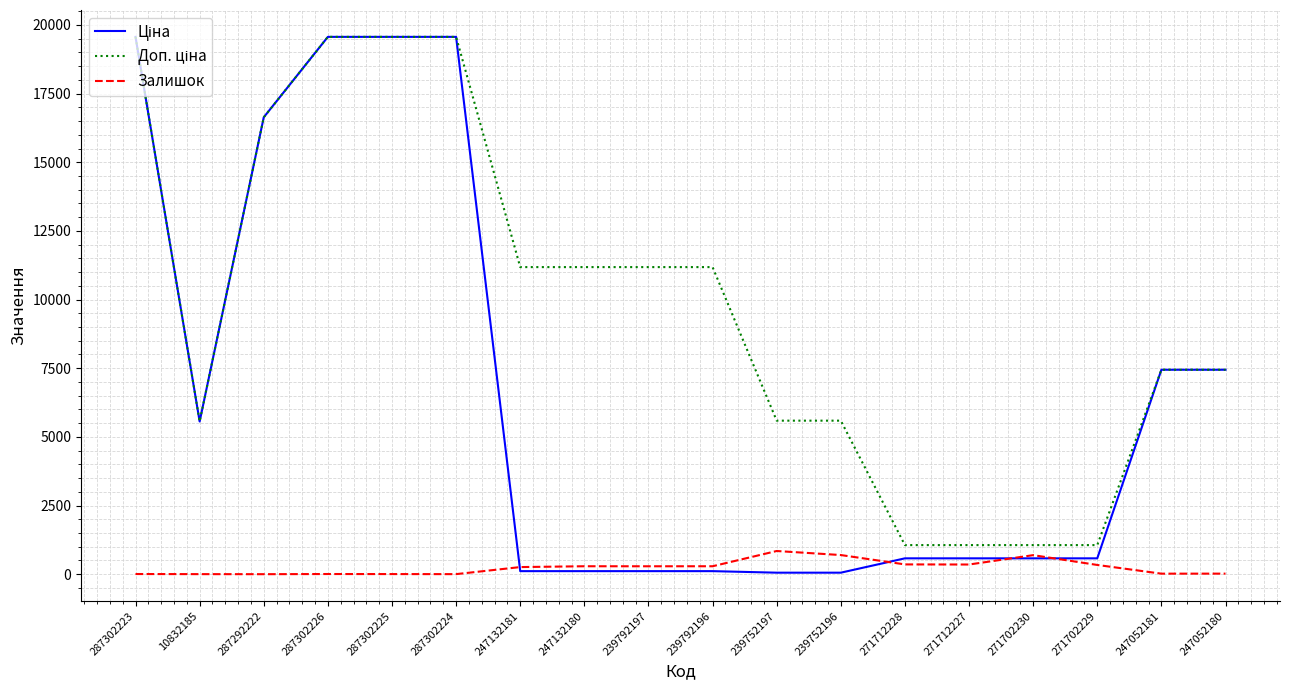

The value of Залишок at 239752197 is 845.0. True or false?

True